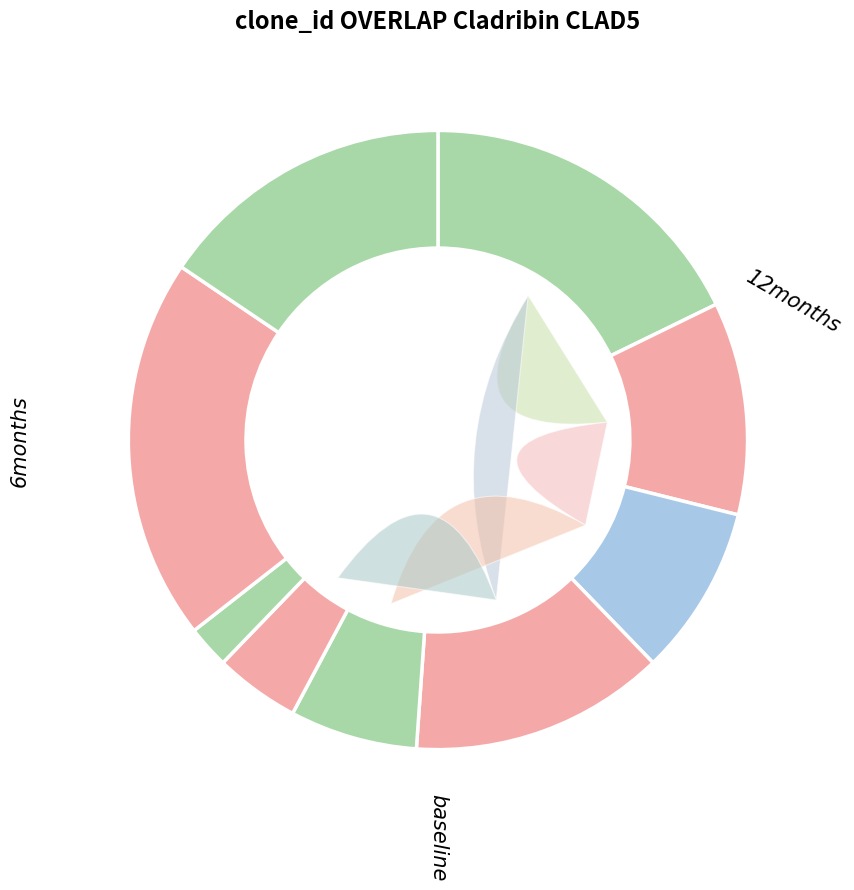

To the nearest percent, what is the combined percentage of 5 and 4?

22%